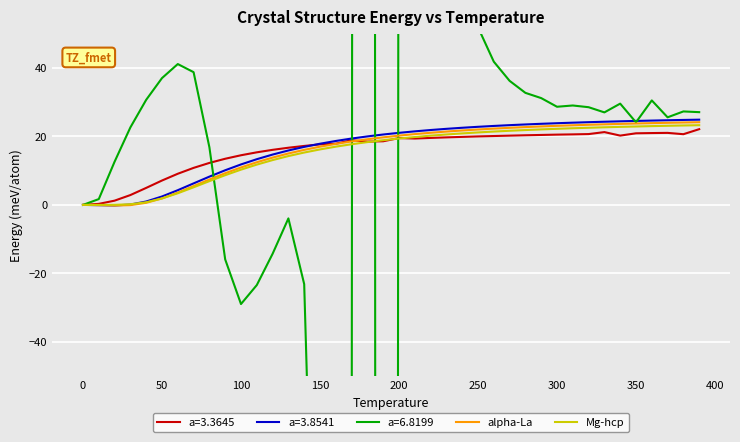

What is the highest value of the Mg-hcp series?

23.3